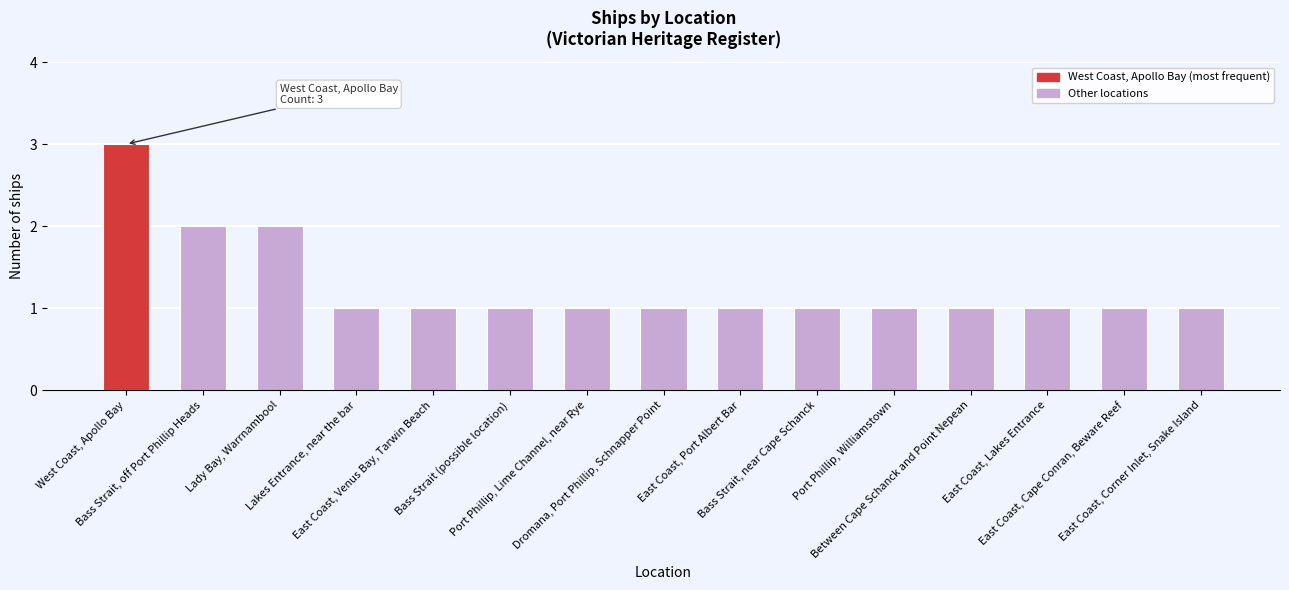

Count the values in the range 1 to 2.

14